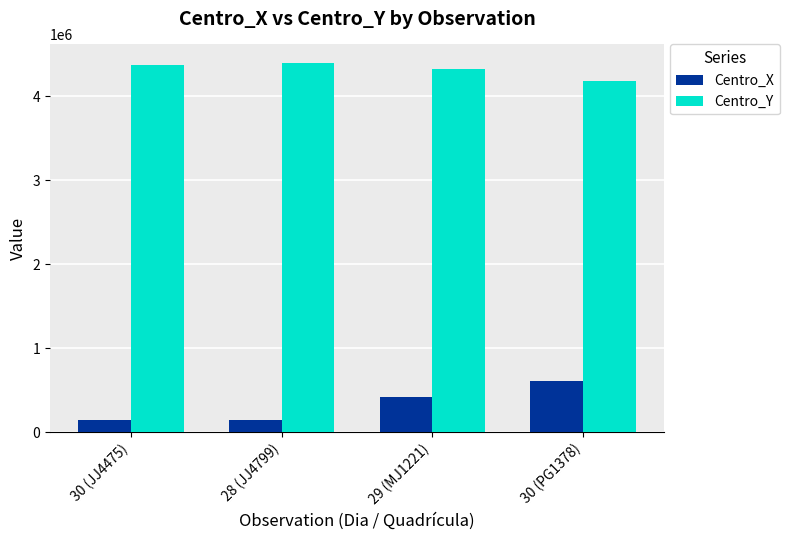

What is the minimum value shown in the chart?

144500